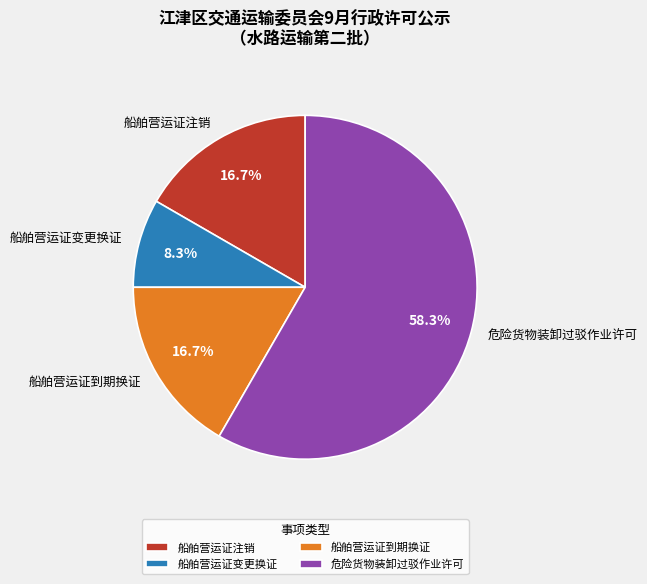

Which category accounts for the majority?

危险货物装卸过驳作业许可